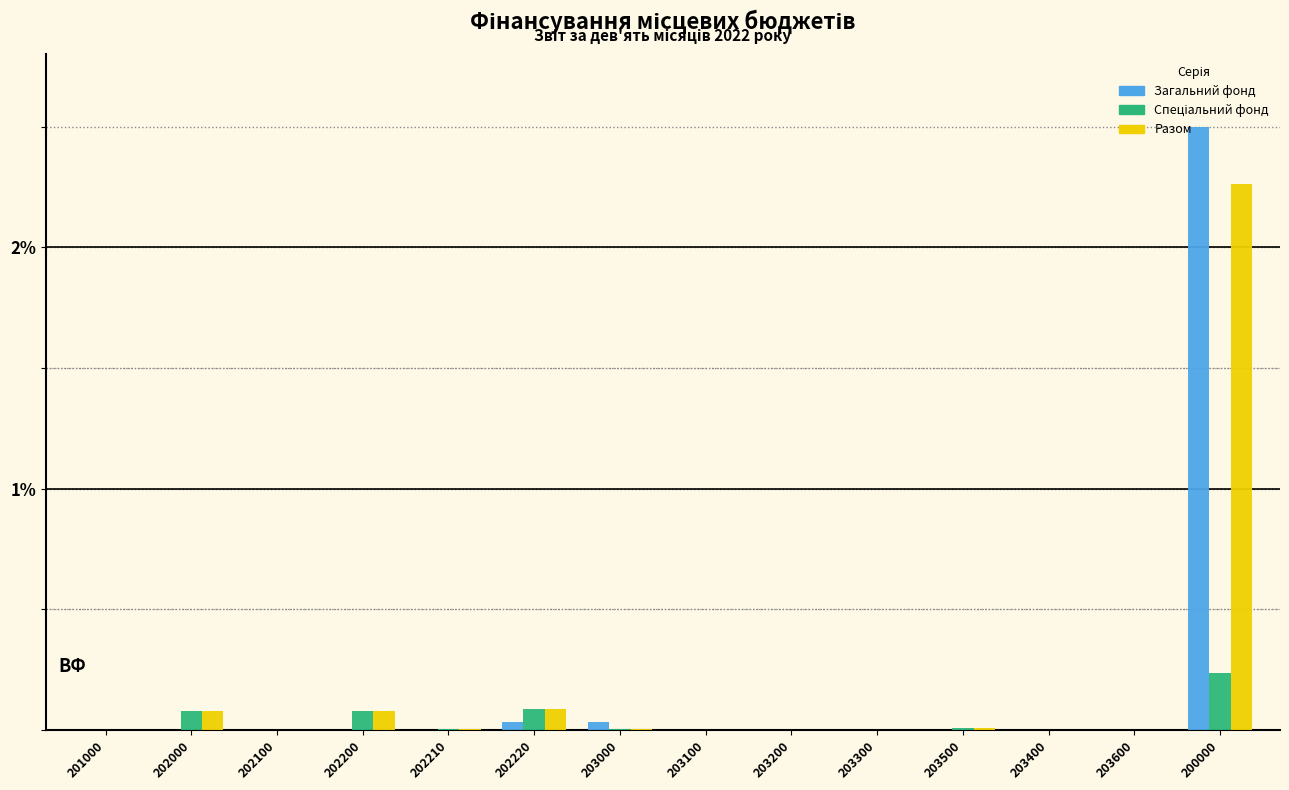

Which category has the highest value across all series?

200000